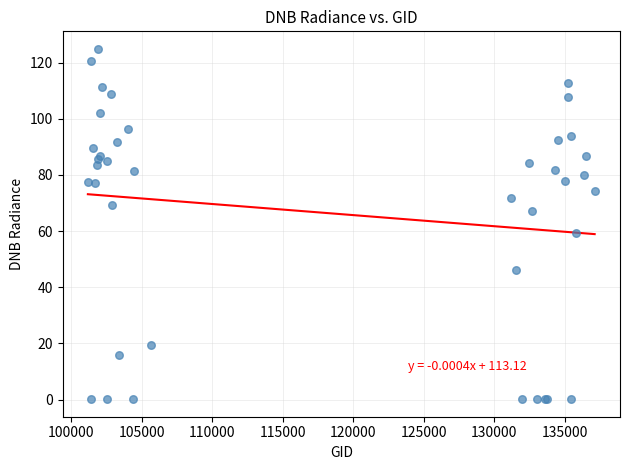

What Y value in the scatter plot is closest to 62?

59.3